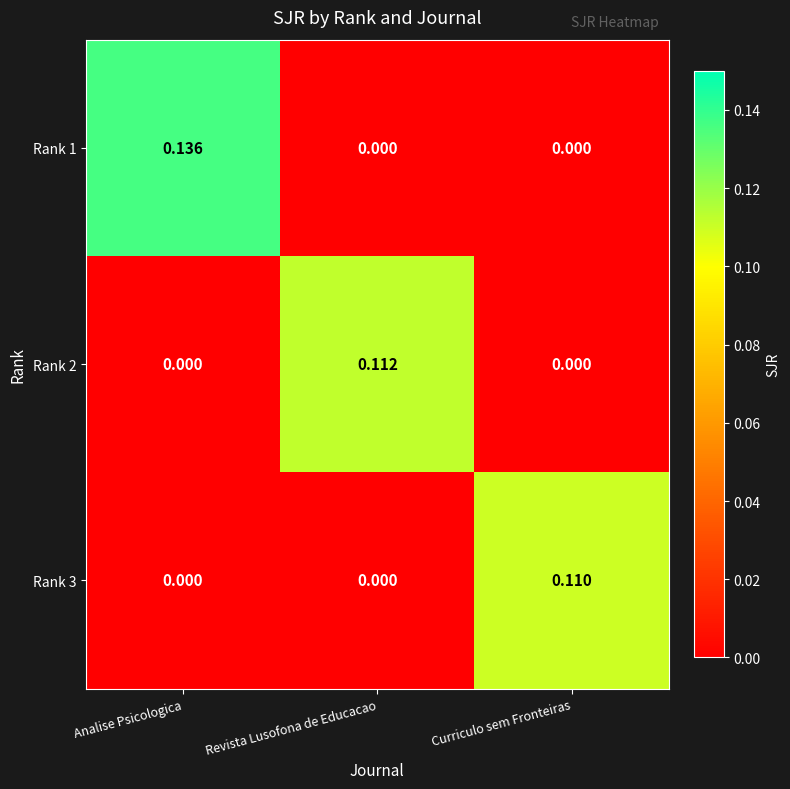

At how many categories does at least one series exceed 0?

3